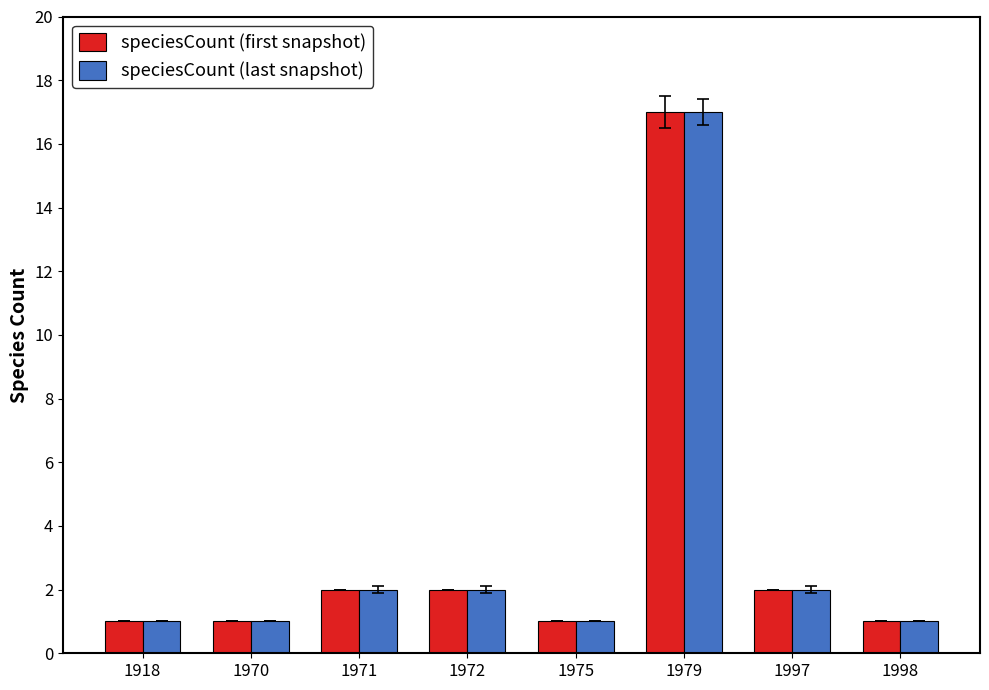

What is the value of the speciesCount (first snapshot) bar at the 2nd from the left?

1